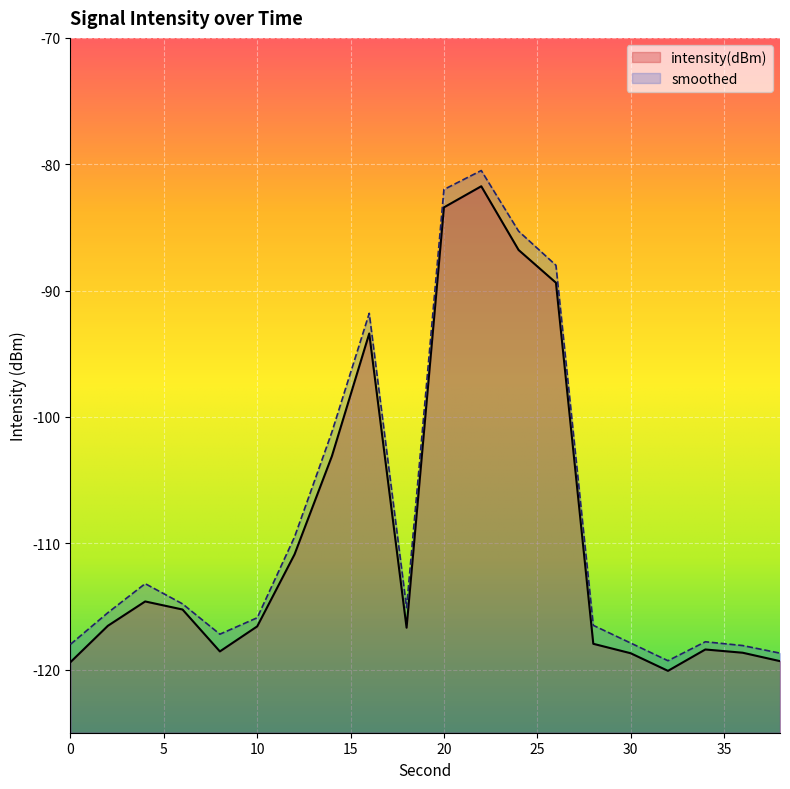

True or false: smoothed and intensity(dBm) cross at least once.

False